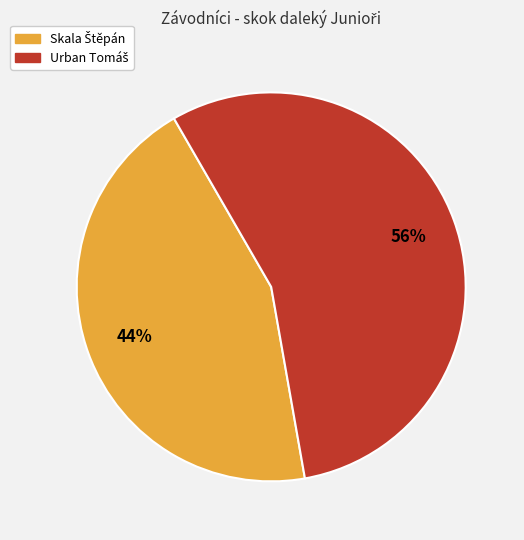

How many segments does this pie chart have?

2